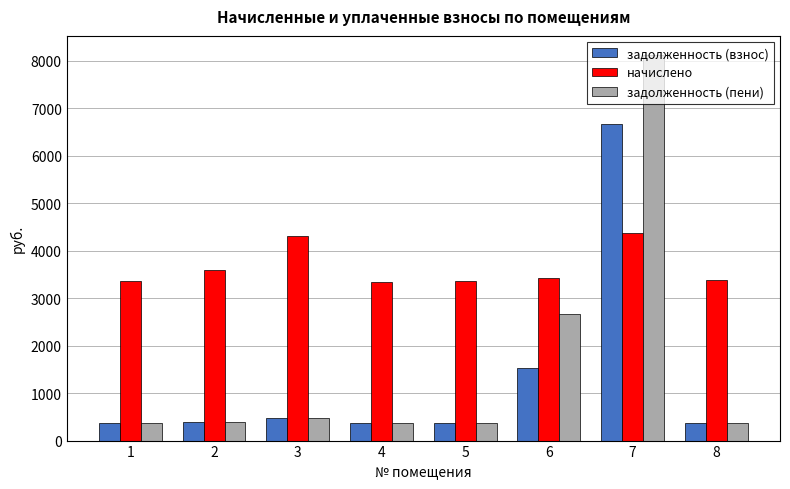

List the series in order of their peak value, highest first.

задолженность (пени), задолженность (взнос), начислено